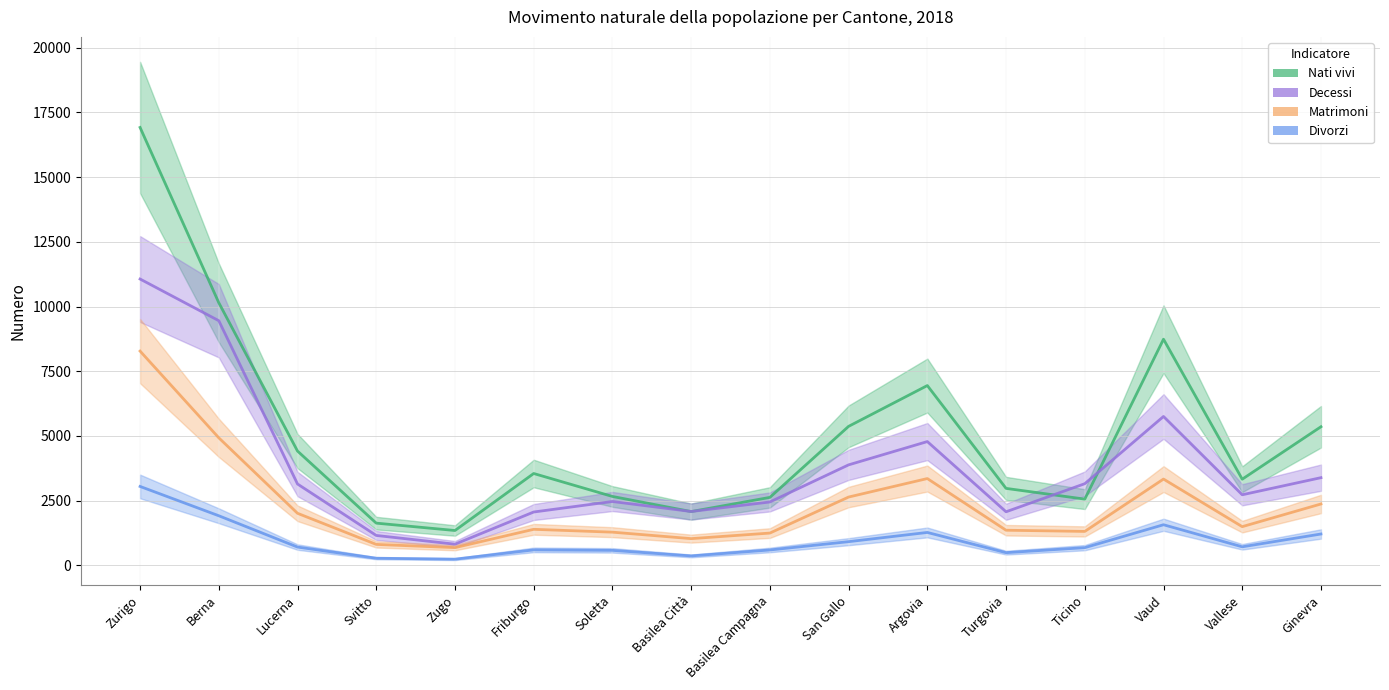

Reading left to right, list all the values displayed in this chart.

Nati vivi: Zurigo=16919	Berna=10145	Lucerna=4413	Svitto=1628	Zugo=1343	Friburgo=3546	Soletta=2659	Basilea Città=2075	Basilea Campagna=2623	San Gallo=5368	Argovia=6945	Turgovia=2971	Ticino=2556	Vaud=8736	Vallese=3326	Ginevra=5353
Decessi: Zurigo=11062	Berna=9451	Lucerna=3140	Svitto=1152	Zugo=814	Friburgo=2058	Soletta=2464	Basilea Città=2077	Basilea Campagna=2446	San Gallo=3880	Argovia=4780	Turgovia=2067	Ticino=3152	Vaud=5750	Vallese=2724	Ginevra=3385
Matrimoni: Zurigo=8277	Berna=4925	Lucerna=2008	Svitto=806	Zugo=681	Friburgo=1389	Soletta=1279	Basilea Città=1029	Basilea Campagna=1244	San Gallo=2636	Argovia=3351	Turgovia=1354	Ticino=1308	Vaud=3331	Vallese=1492	Ginevra=2368
Divorzi: Zurigo=3046	Berna=1913	Lucerna=703	Svitto=272	Zugo=236	Friburgo=594	Soletta=576	Basilea Città=361	Basilea Campagna=591	San Gallo=912	Argovia=1268	Turgovia=487	Ticino=680	Vaud=1566	Vallese=713	Ginevra=1208